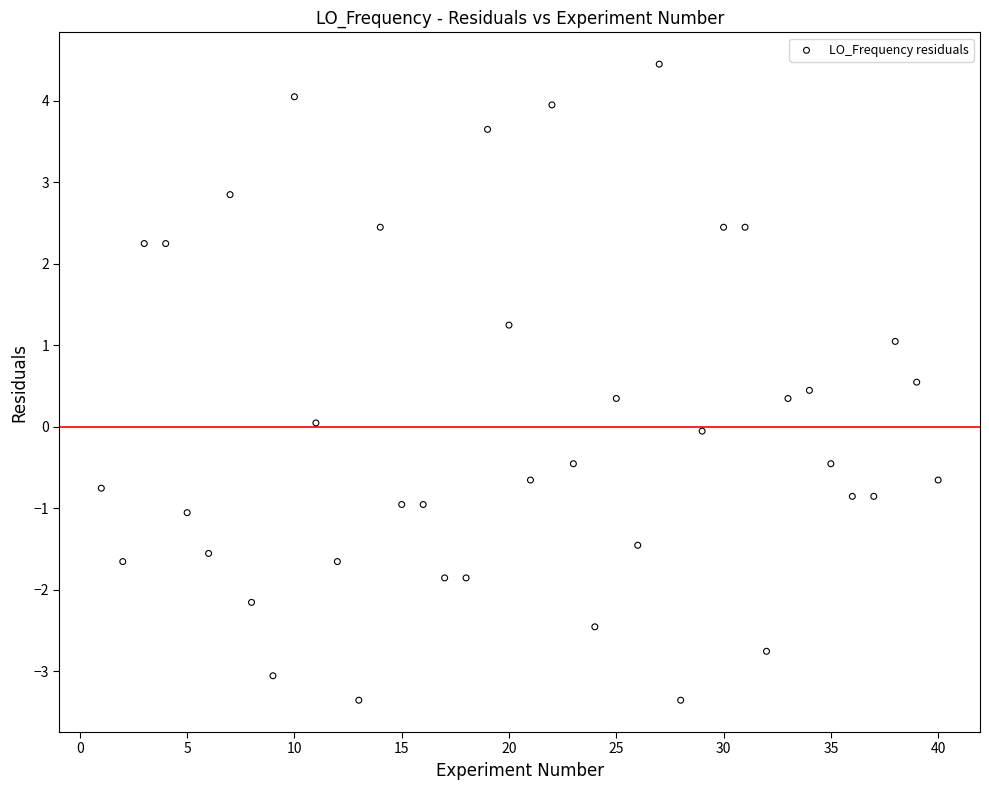

What is the range of Y values (max minus min)?

7.8